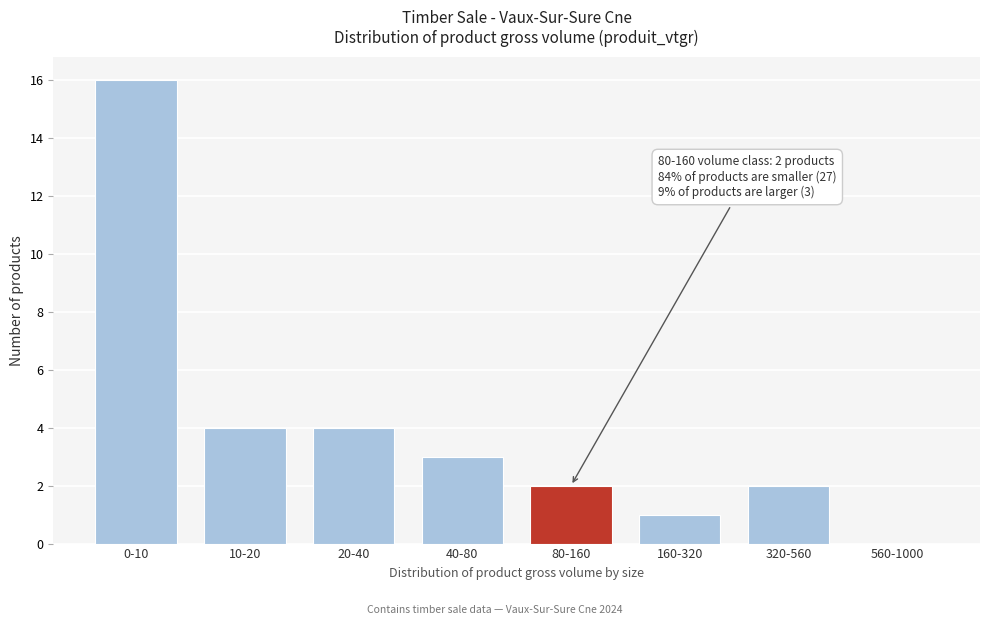

Reading left to right, transcribe all the data shown in this chart.

0-10=16	10-20=4	20-40=4	40-80=3	80-160=2	160-320=1	320-560=2	560-1000=0